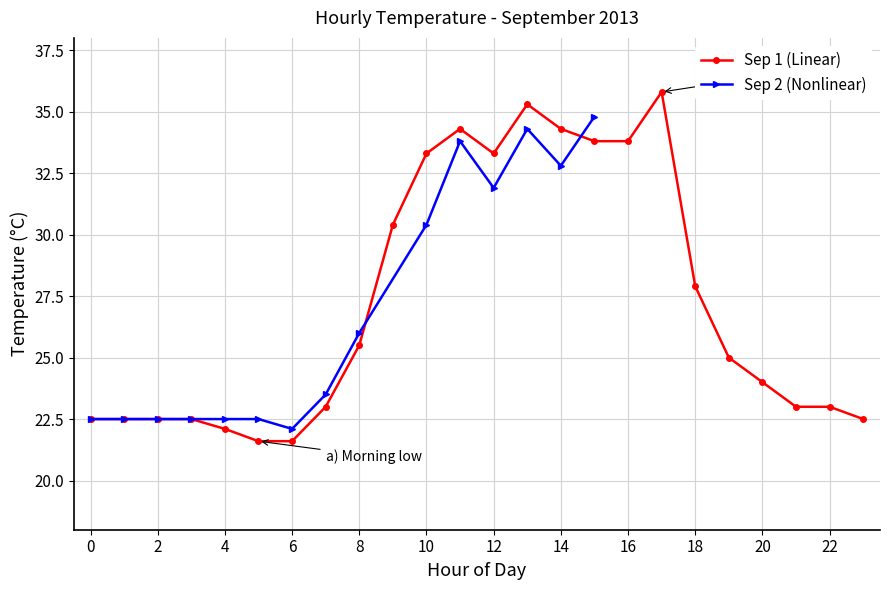

True or false: Sep 1 (Linear) has more than 1 interior local peaks.

True